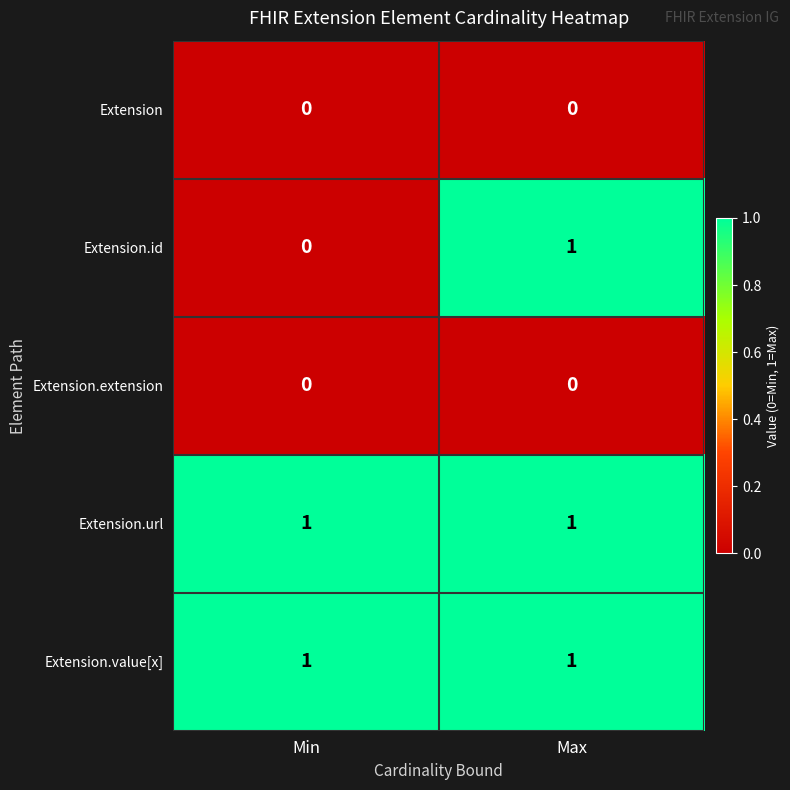

Between Min and Max, which series saw the biggest shift?

Extension.id